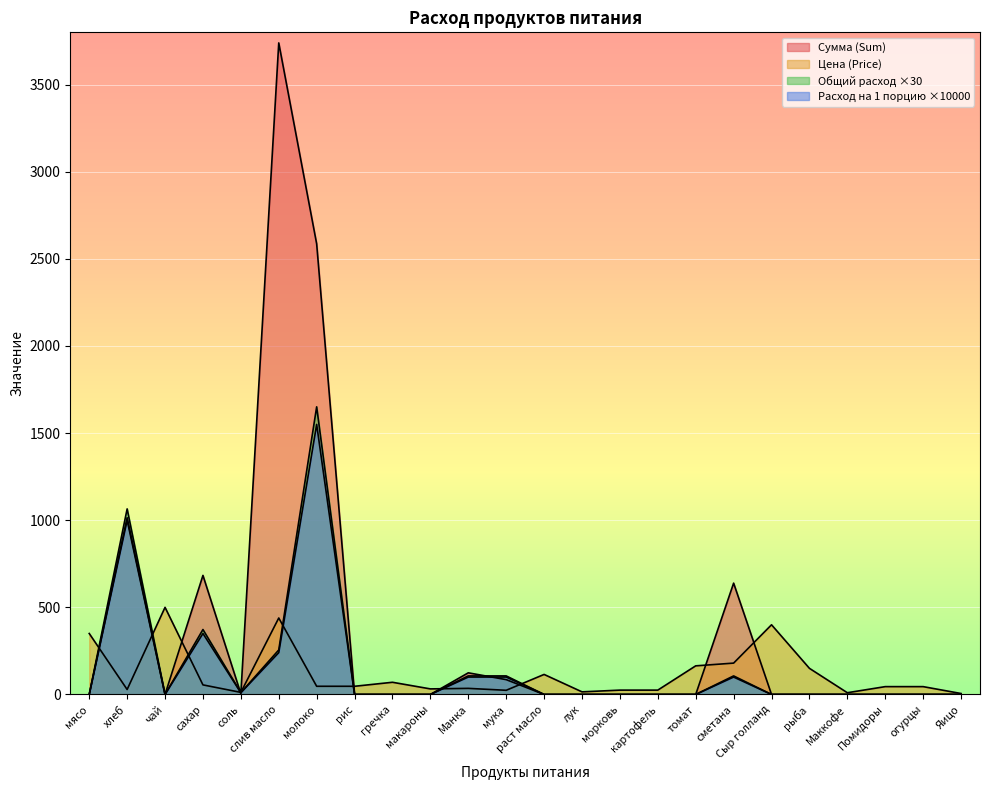

What is the value of the Расход на 1 порцию point at the 4th from the left?

372.8